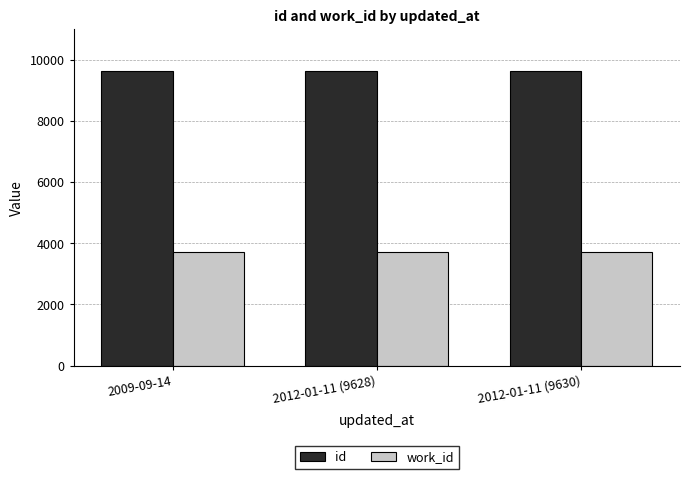

Rank the series at 2012-01-11 (9630) from lowest to highest value.

work_id, id